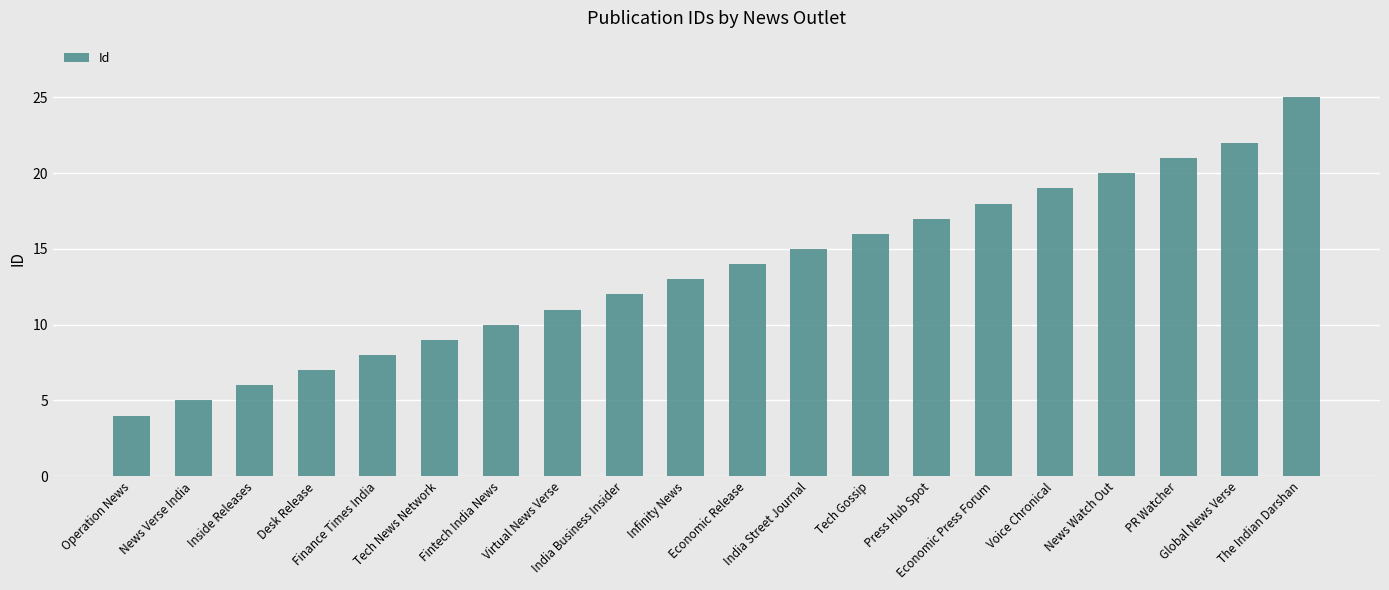

How many bars are there in total?

20